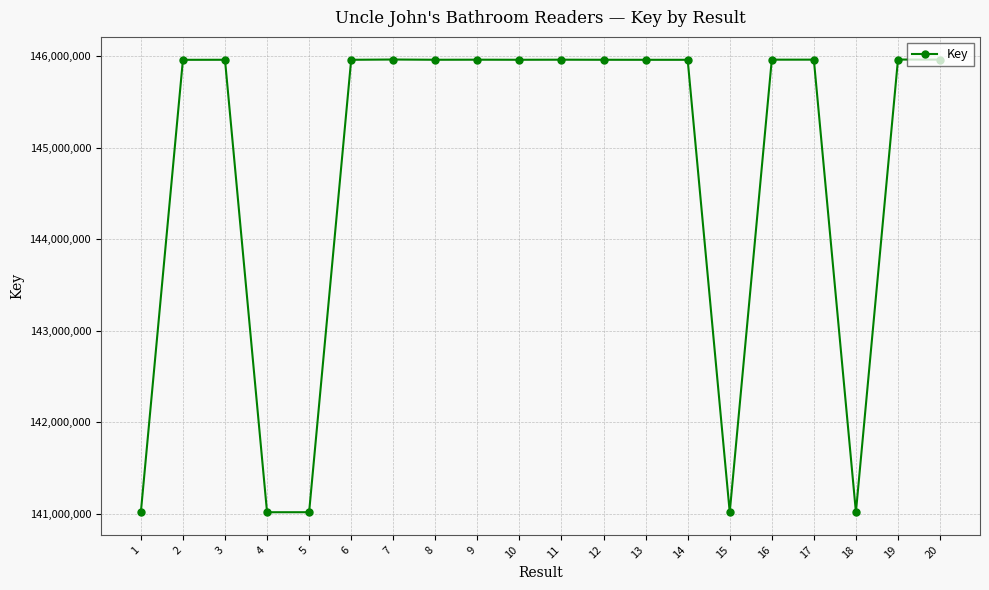

True or false: the data has more than 0 interior local peaks.

True